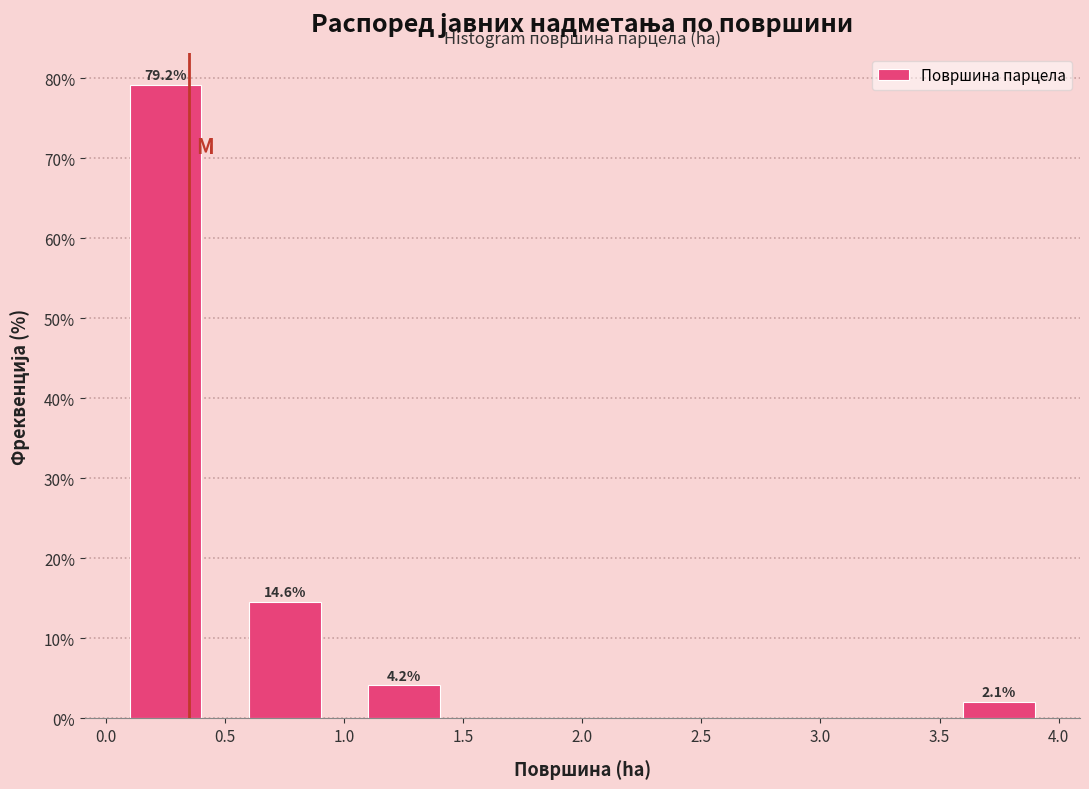

Over which range of the x-axis is the bar tallest?

0.0 to 0.5